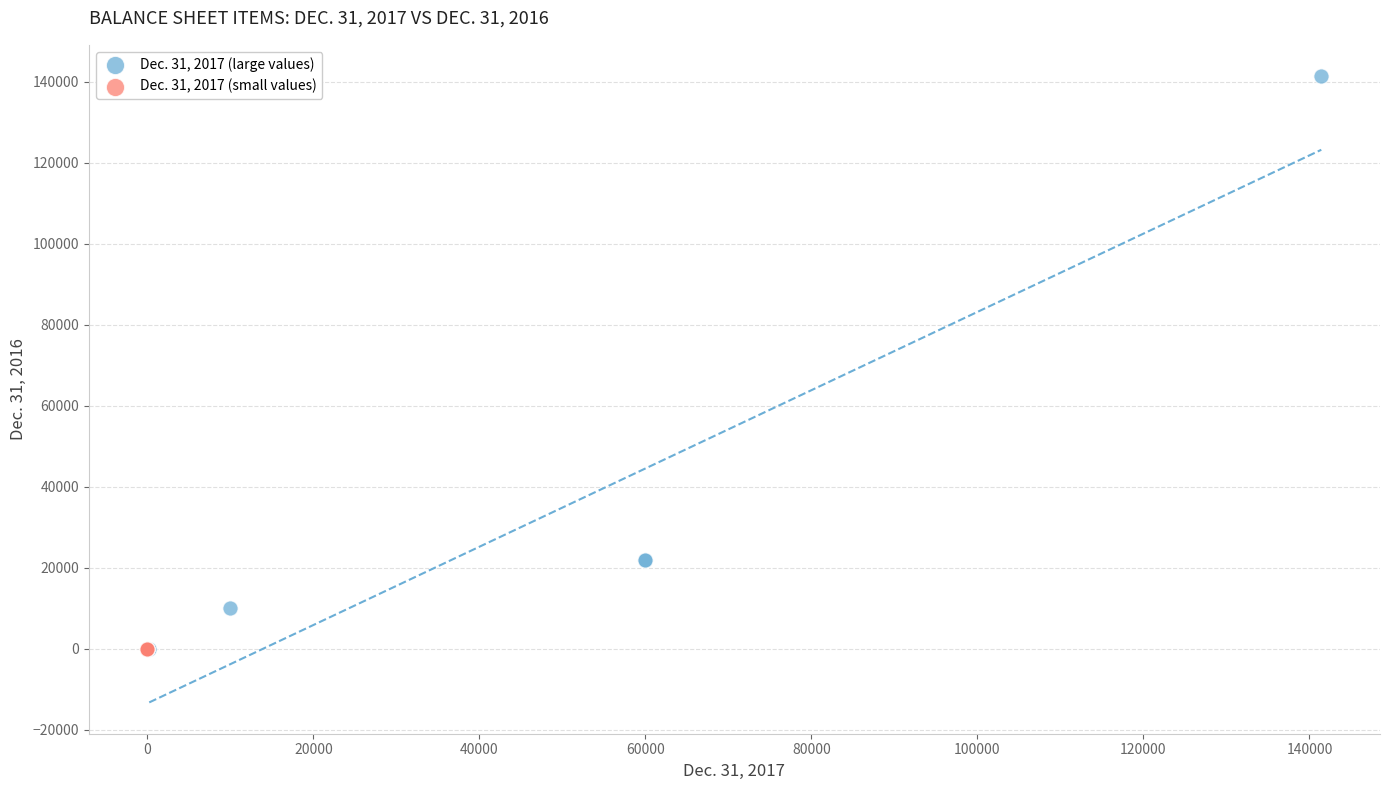

Which series has the widest spread of Y values?

Dec. 31, 2017 (large values)